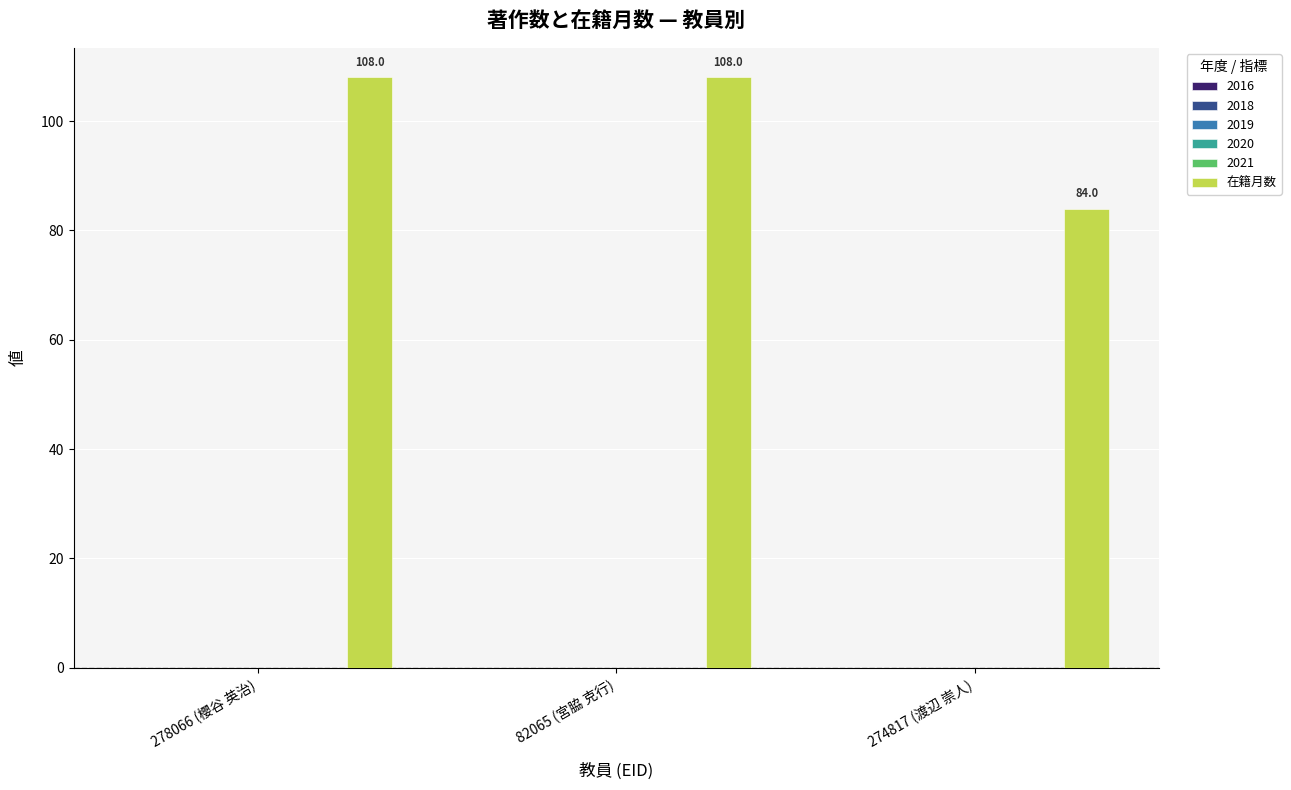

What is the smallest value displayed?

84